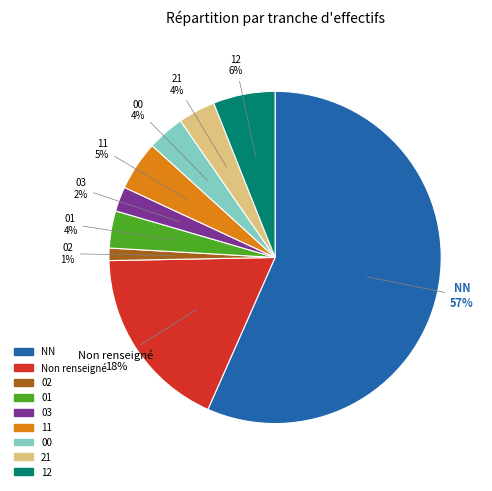

To the nearest percent, what is the difference between the largest and smallest slice percentages?

55%